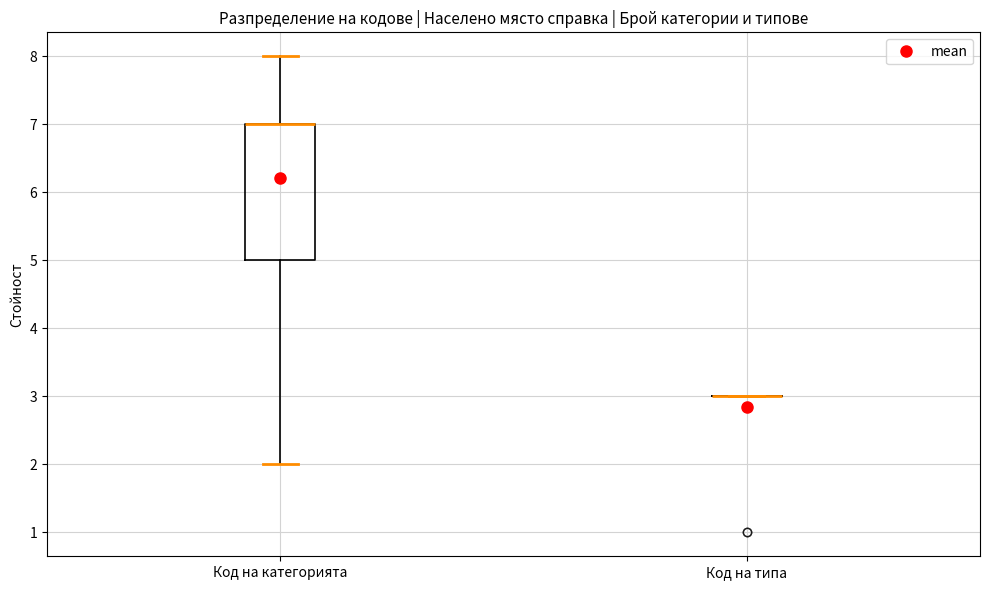

Reading left to right, read every box against the y-axis: the position of its median line, the range the box covers, and the ends of its whiskers. The values are not printed on the chart, so give them approximately, as read against the axis.

Код на категорията: median 7 (drawn on the box's upper edge), box 5 to 7, whiskers 2 to 8
Код на типа: box collapsed to a line at 3, whiskers 3 to 3